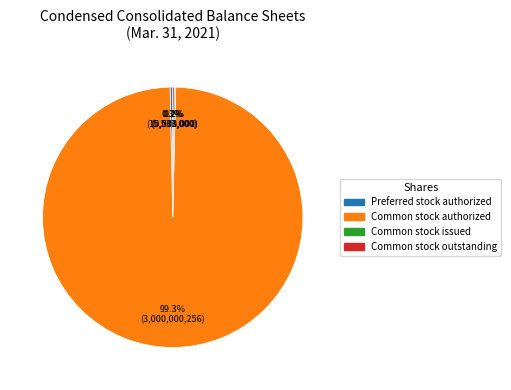

How much of the chart is everything except Preferred stock authorized?

99.7%